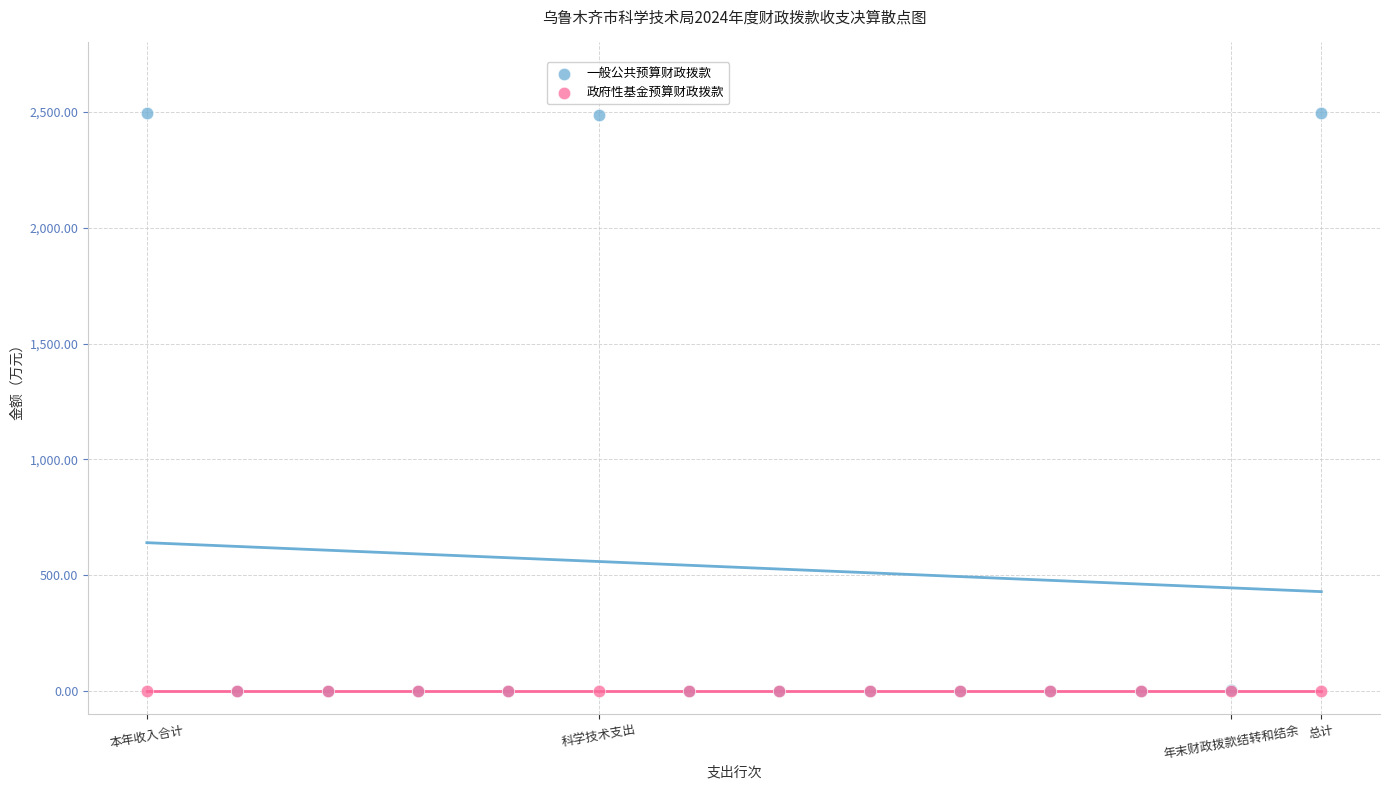

What are all the series names shown in the legend?

一般公共预算财政拨款, 政府性基金预算财政拨款